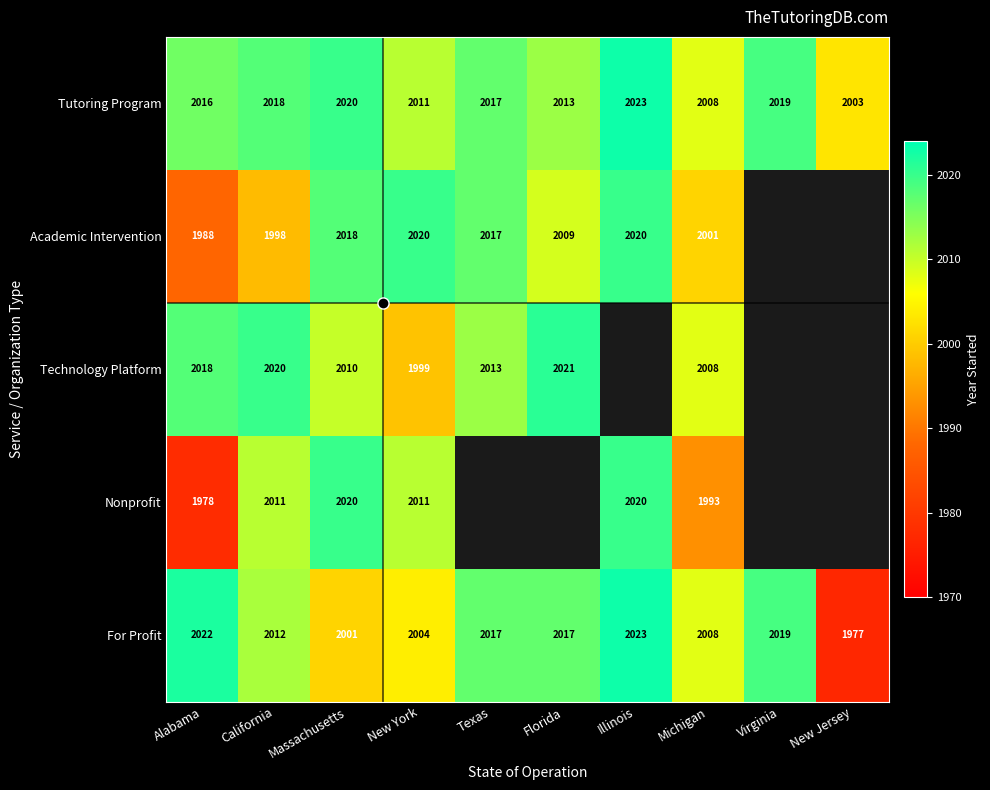

At Alabama, list the series in order from largest to smallest.

For Profit, Technology Platform, Tutoring Program, Academic Intervention, Nonprofit